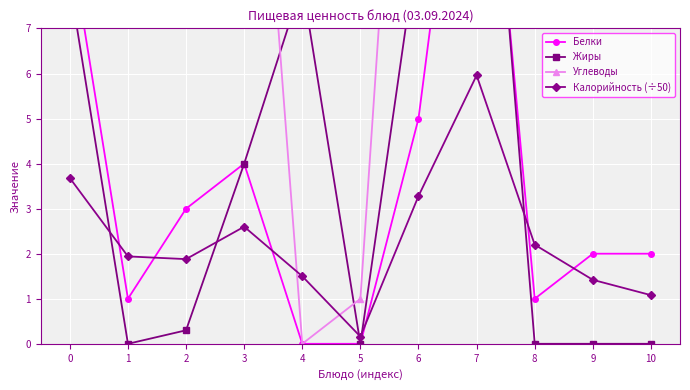

What is the total value across all series at 10?

13.1